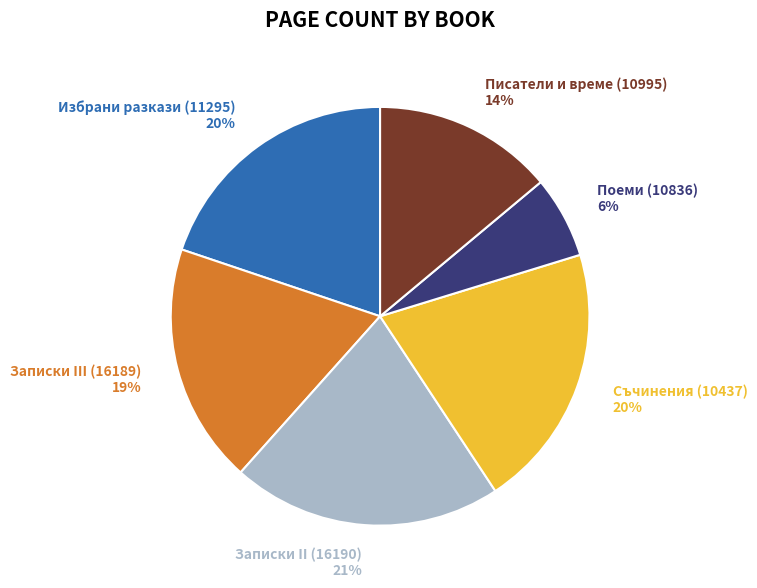

What is the smallest slice in the pie chart?

Поеми (10836)